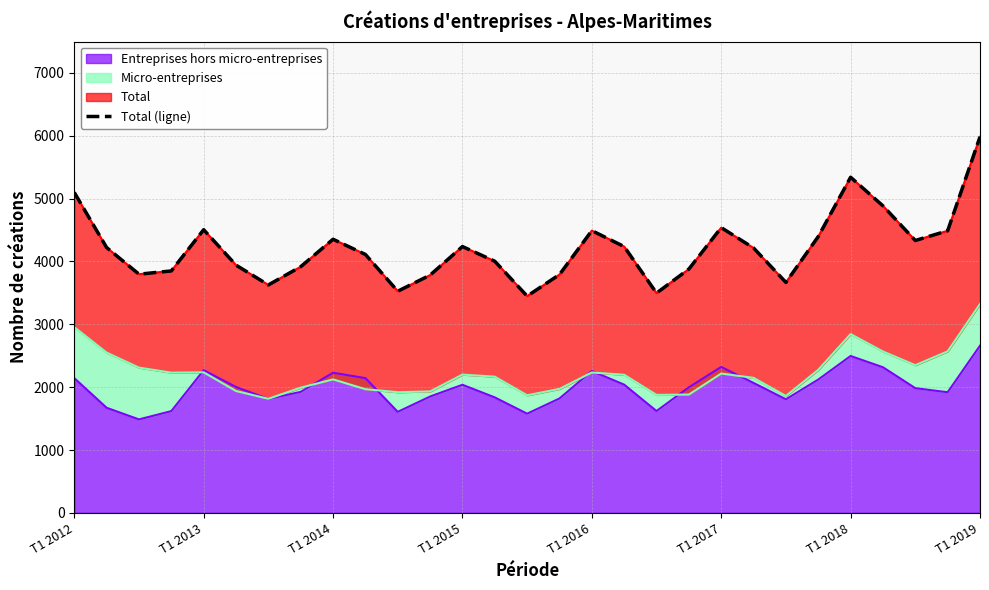

Does the chart display data point markers on the line(s)?

No